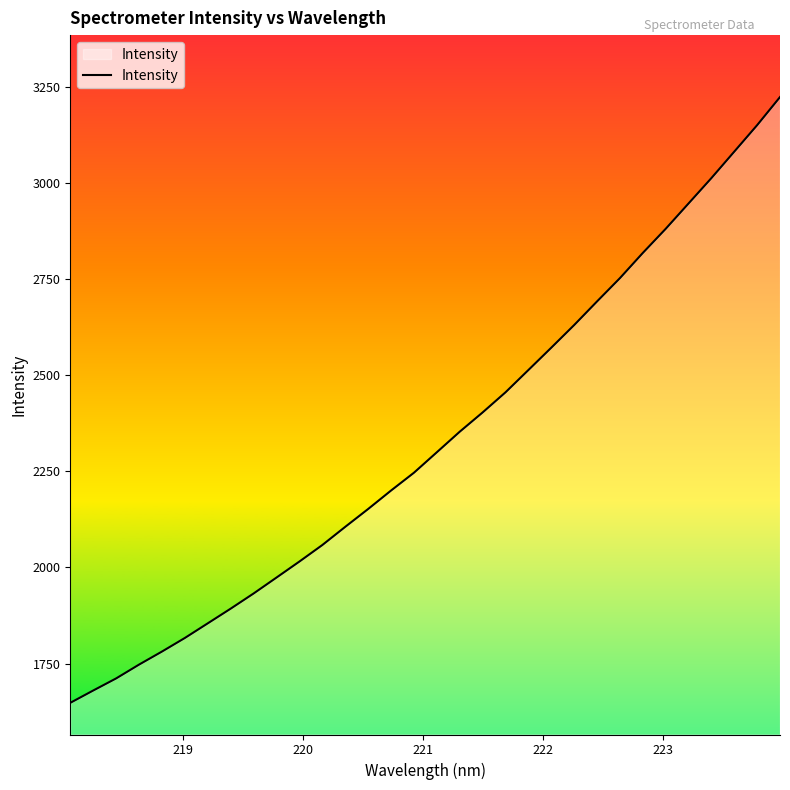

What is the greatest value displayed?

3224.0